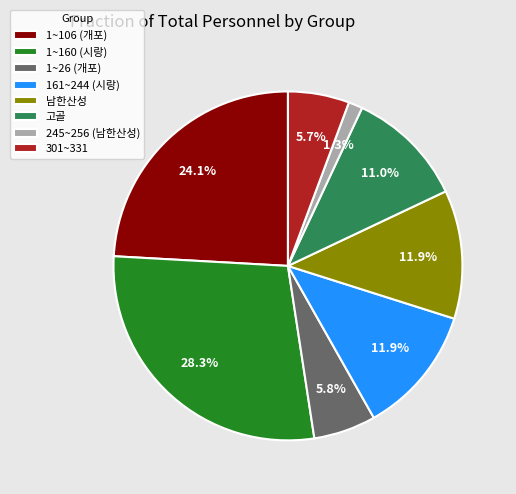

To the nearest percent, what percentage of the pie is 1~106 (개포)?

24%